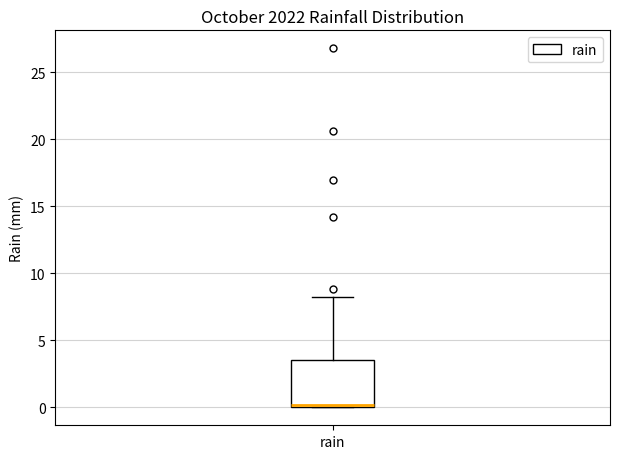

Transcribe this box plot: give where the median line is, the range the box spans, and where the two whiskers end, as read against the y-axis. The values are not printed on the chart, so give them approximately, as read against the axis.

median 0.0 (just above the box's lower edge), box 0.0 to 3.5, whiskers 0.0 to 8.0